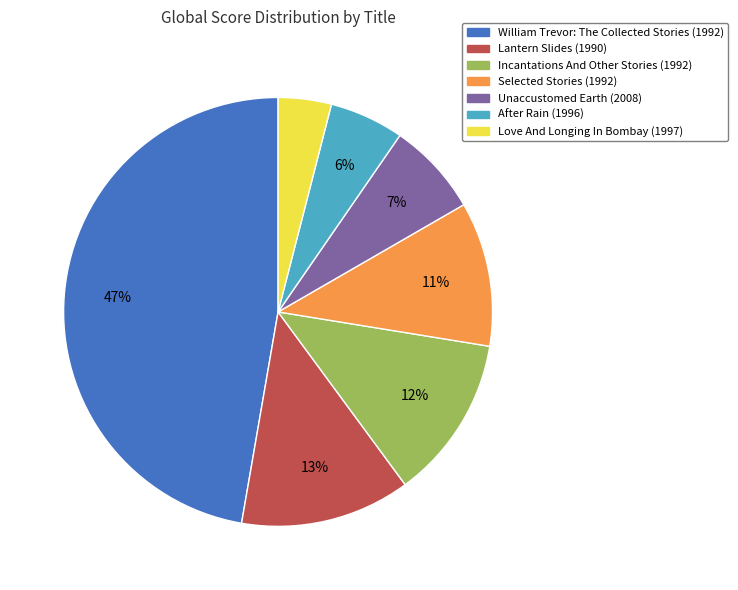

Does Lantern Slides account for over 50% of the chart?

No